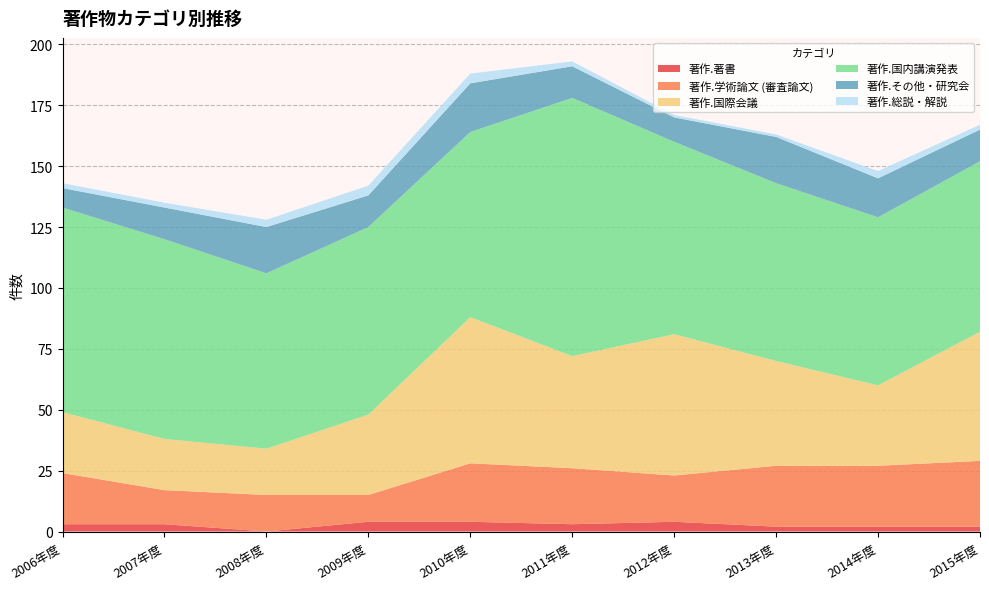

Reading right to left, list all the values displayed in this chart.

著作.著書: 2	2	2	4	3	4	4	0	3	3
著作.学術論文 (審査論文): 27	25	25	19	23	24	11	15	14	21
著作.国際会議: 53	33	43	58	46	60	33	19	21	25
著作.国内講演発表: 70	69	73	79	106	76	77	72	82	84
著作.その他・研究会: 13	16	19	10	13	20	13	19	13	8
著作.総説・解説: 2	3	1	1	2	4	4	3	2	2